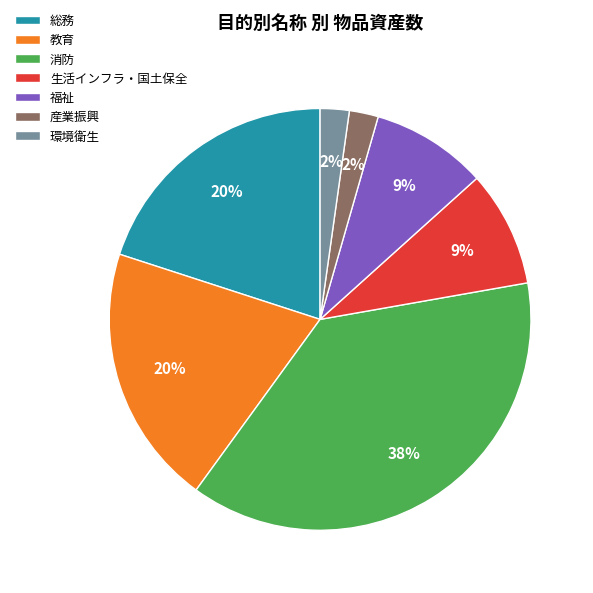

What is the ratio of the value at 総務 to the value at 福祉?

2.2